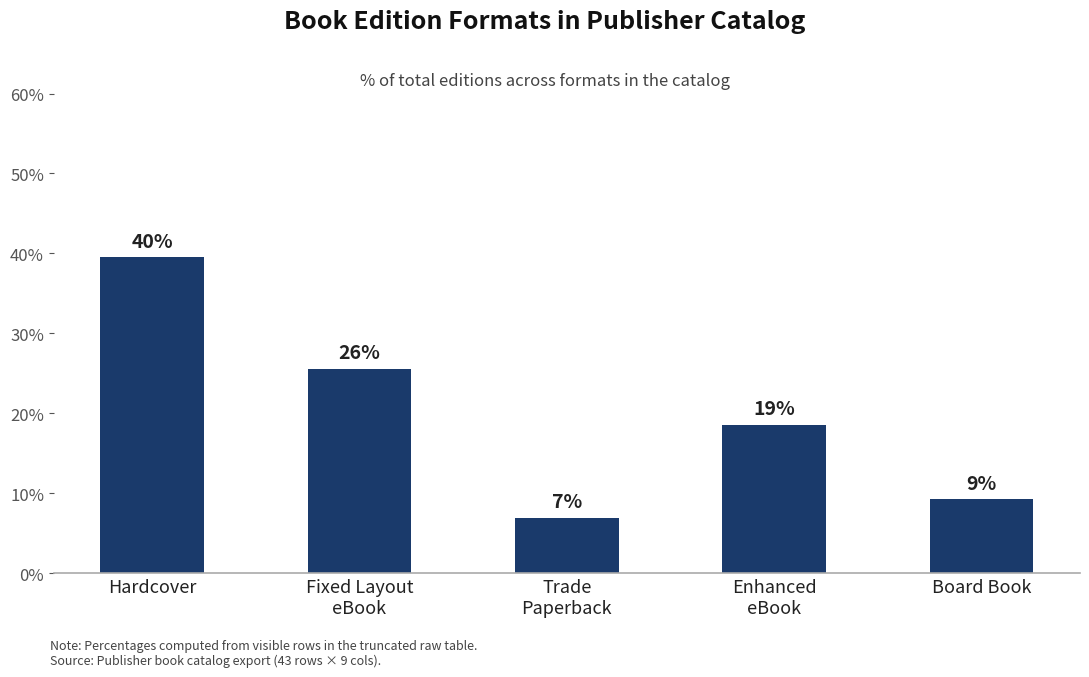

Reading left to right, list all the values displayed in this chart.

Hardcover=39.5	Fixed Layout
eBook=25.6	Trade
Paperback=7.0	Enhanced
eBook=18.6	Board Book=9.3